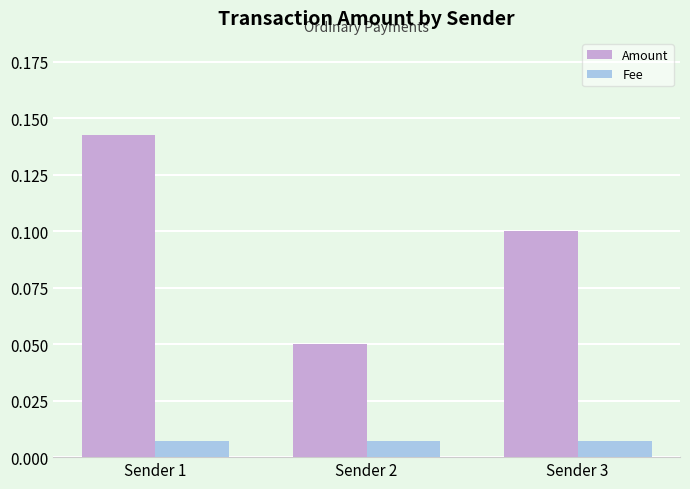

Where is Amount nearest to the value 0?

Sender 2